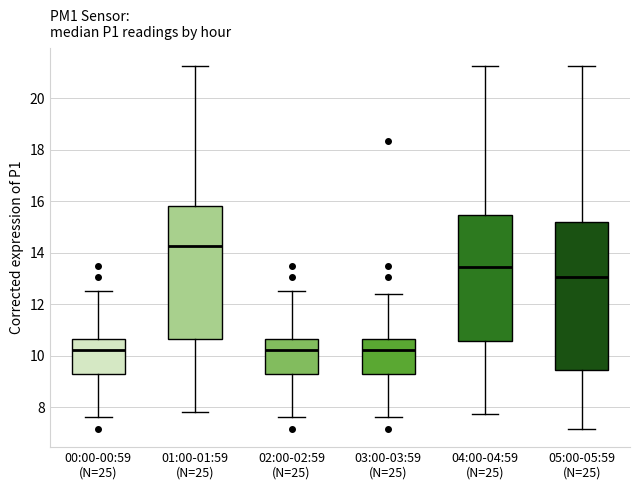

Reading left to right, read every box against the y-axis: the position of its median line, the range the box covers, and the ends of its whiskers. The values are not printed on the chart, so give them approximately, as read against the axis.

00:00-00:59 (N=25): median 10.2, box 9.4 to 10.6, whiskers 7.6 to 12.6
01:00-01:59 (N=25): median 14.2, box 10.6 to 15.8, whiskers 7.8 to 21.2
02:00-02:59 (N=25): median 10.2, box 9.4 to 10.6, whiskers 7.6 to 12.6
03:00-03:59 (N=25): median 10.2, box 9.4 to 10.6, whiskers 7.6 to 12.4
04:00-04:59 (N=25): median 13.4, box 10.6 to 15.4, whiskers 7.8 to 21.2
05:00-05:59 (N=25): median 13.0, box 9.4 to 15.2, whiskers 7.2 to 21.2